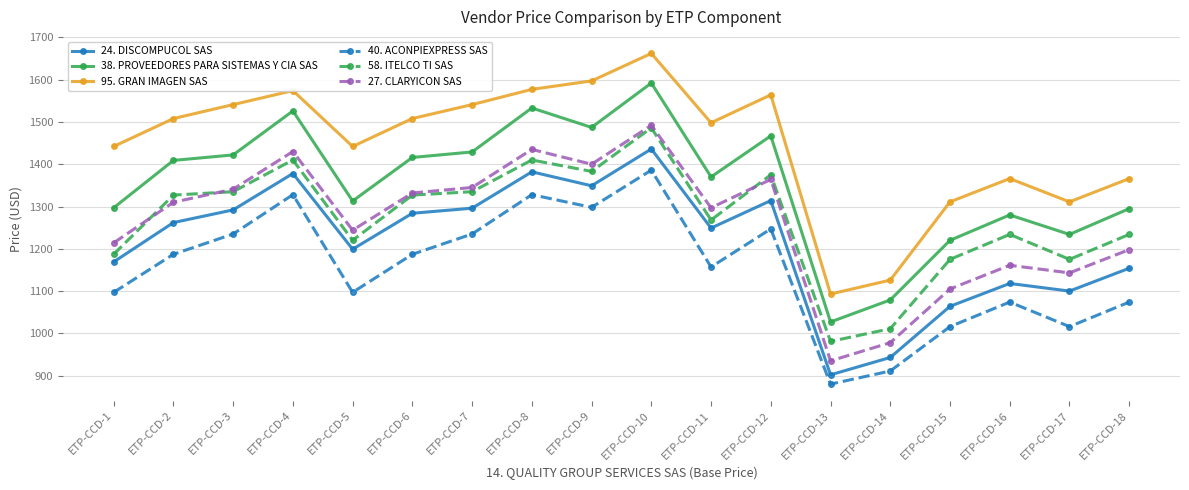

Read the 40. ACONPIEXPRESS SAS value at ETP-CCD-13.

880